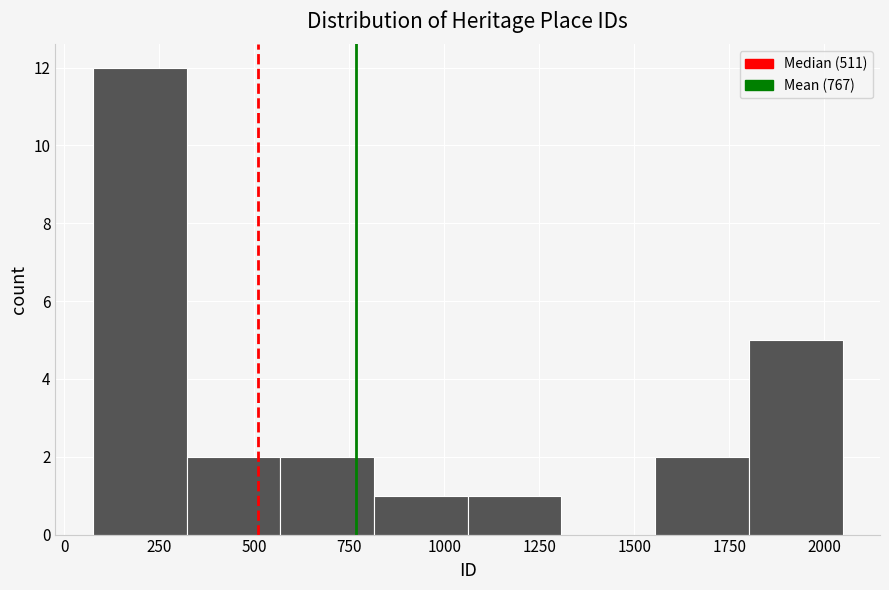

Which range on the x-axis has the tallest bar?

100 to 300